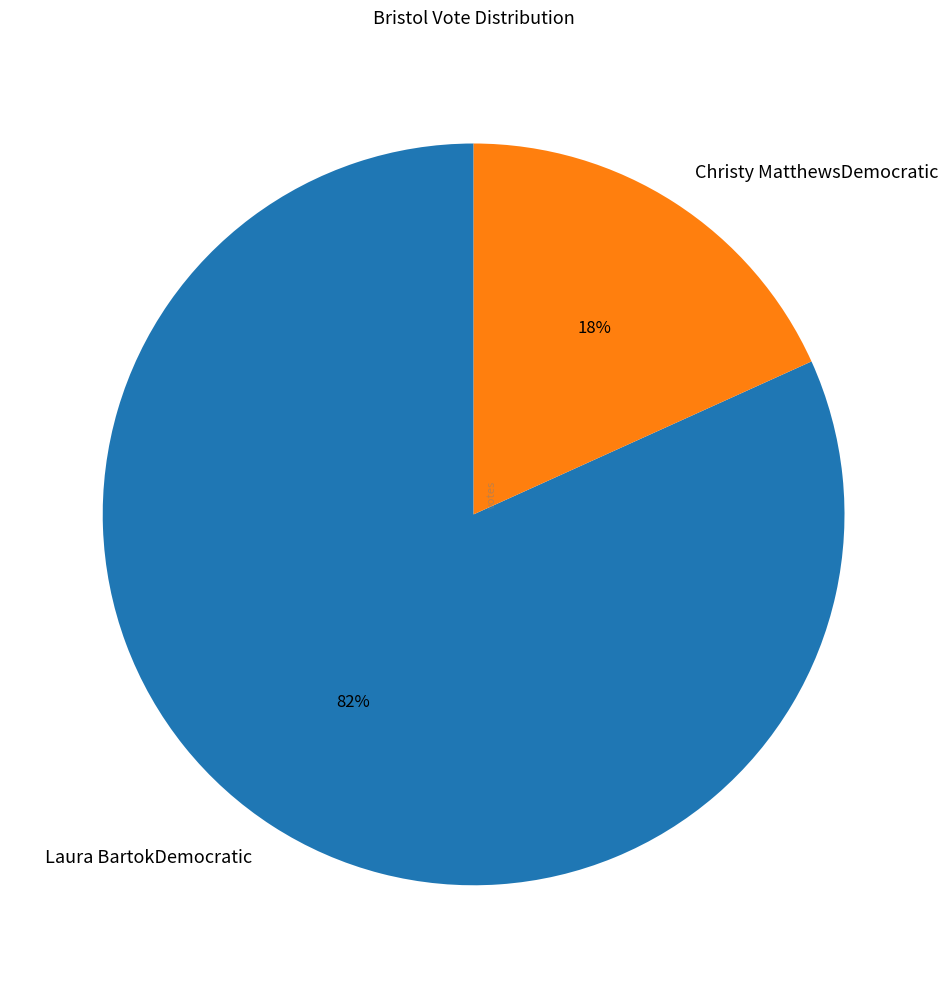

To the nearest percent, what is the difference between the largest and smallest slice percentages?

64%